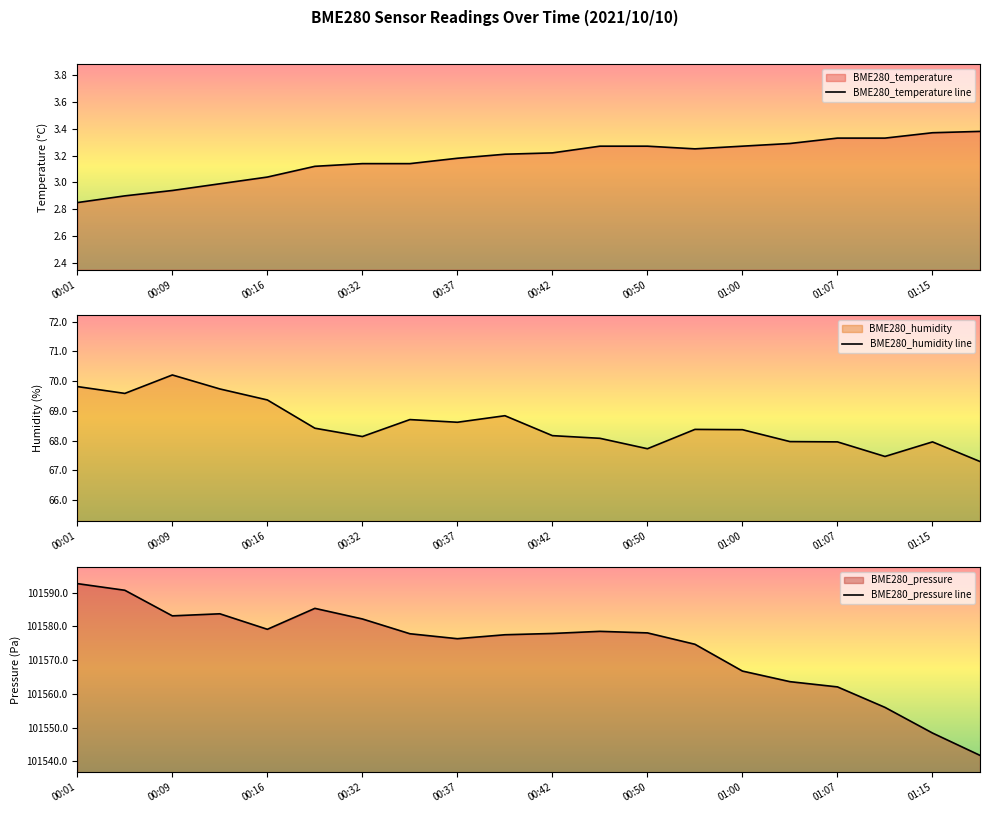

How many series are shown in this chart?

3